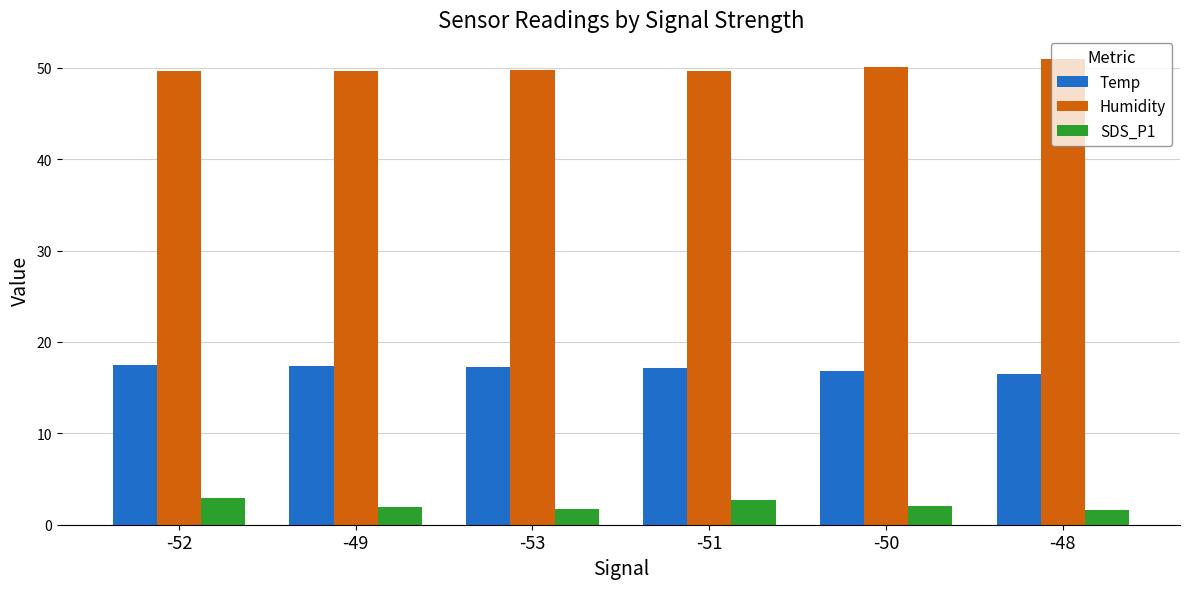

What is the minimum value for Temp?

16.5